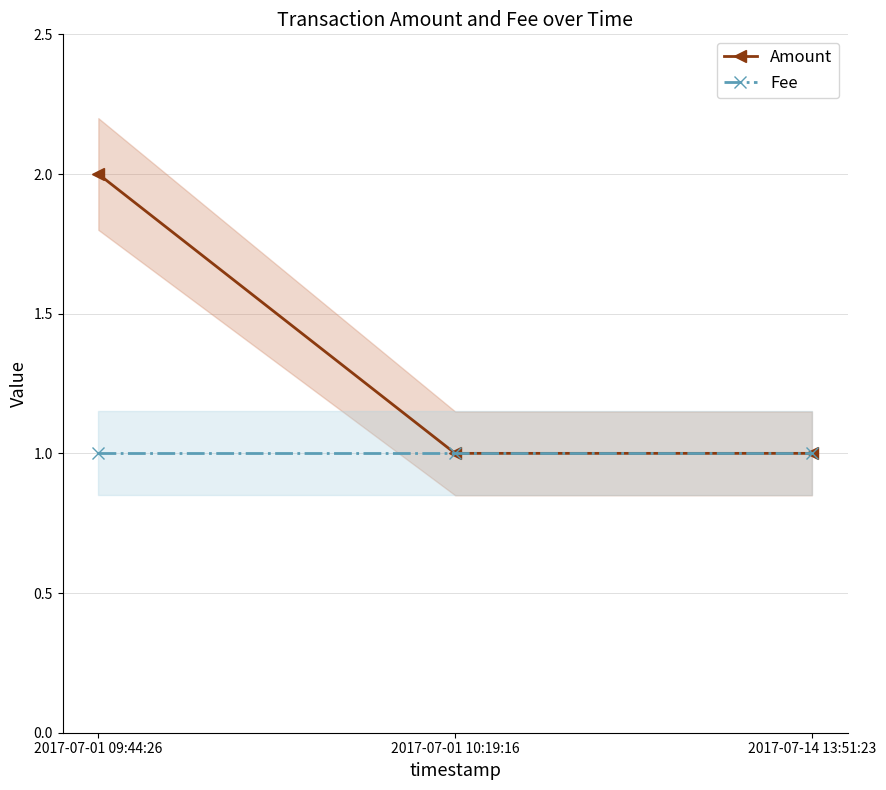

At how many categories does at least one series exceed 1?

1